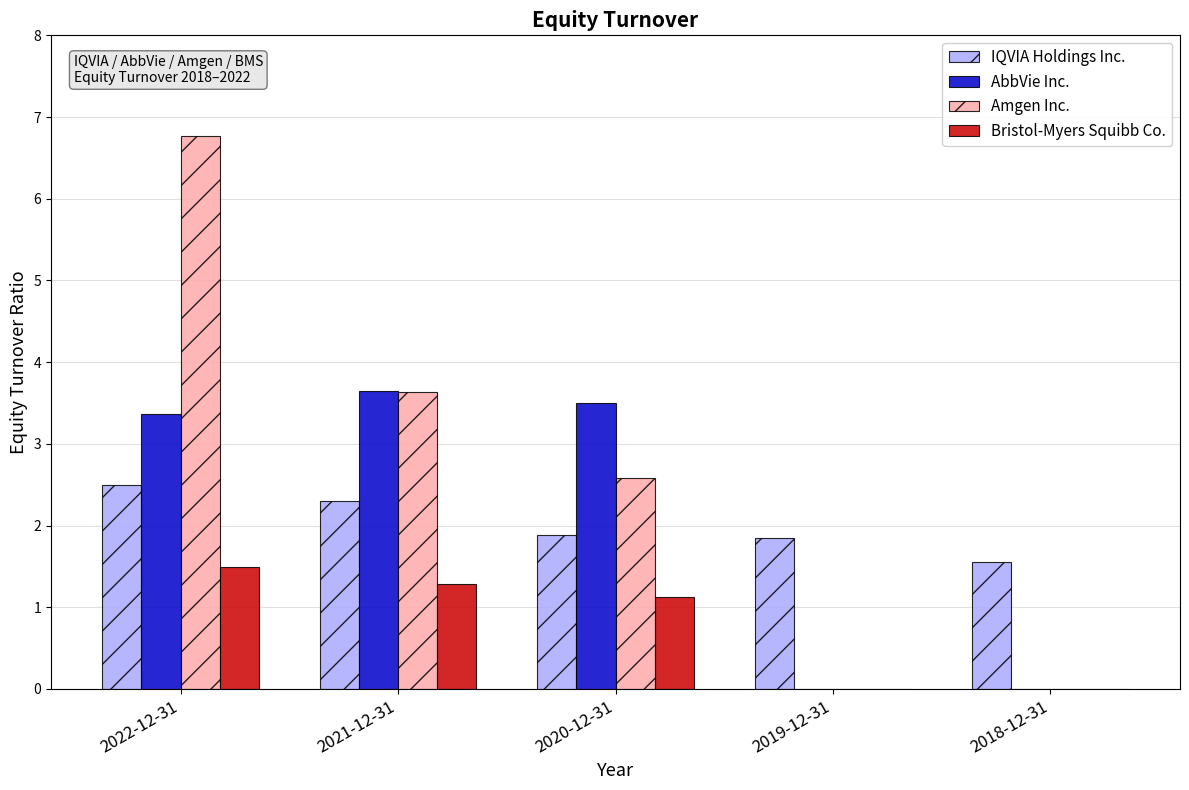

What is the sum of the AbbVie Inc. values at 2020-12-31 and 2019-12-31?

3.5